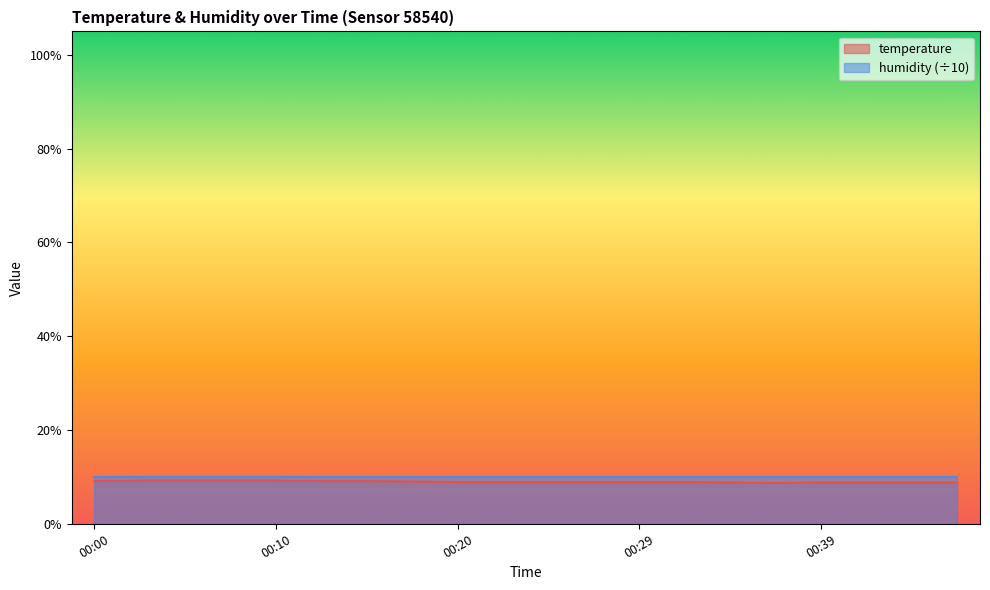

Rank the categories by value from lowest to highest.

00:37, 00:34, 00:39, 00:42, 00:44, 00:47, 00:20, 00:22, 00:24, 00:27, 00:29, 00:32, 00:17, 00:00, 00:12, 00:15, 00:02, 00:05, 00:07, 00:10